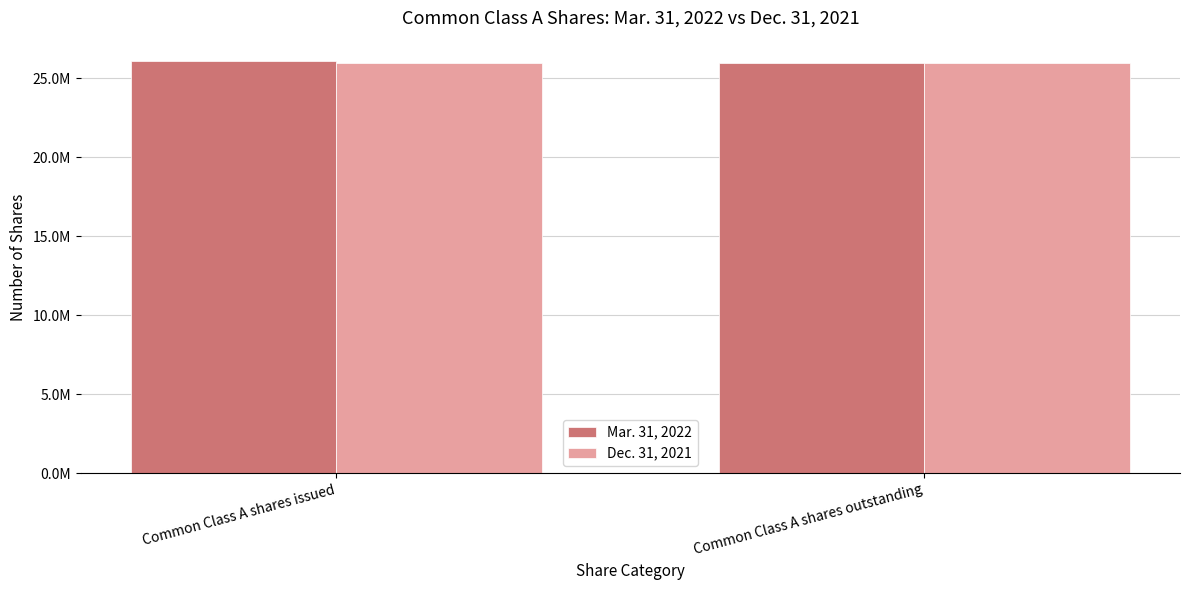

What is the label of the 2nd bar from the right?

Common Class A shares issued